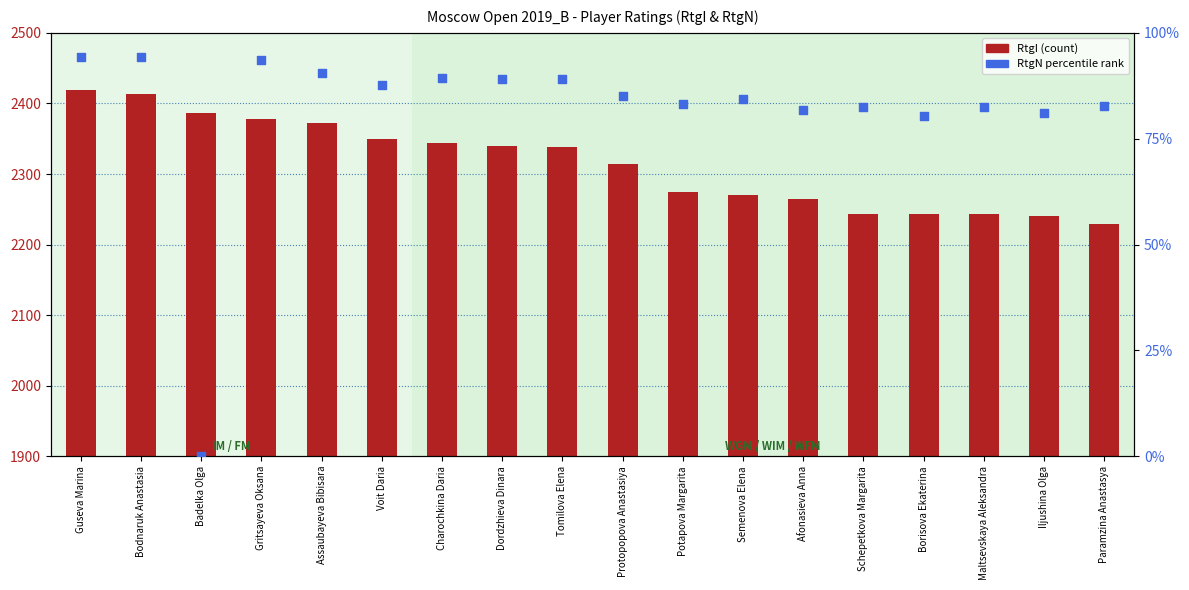

Which series has the widest spread of Y values?

RtgI